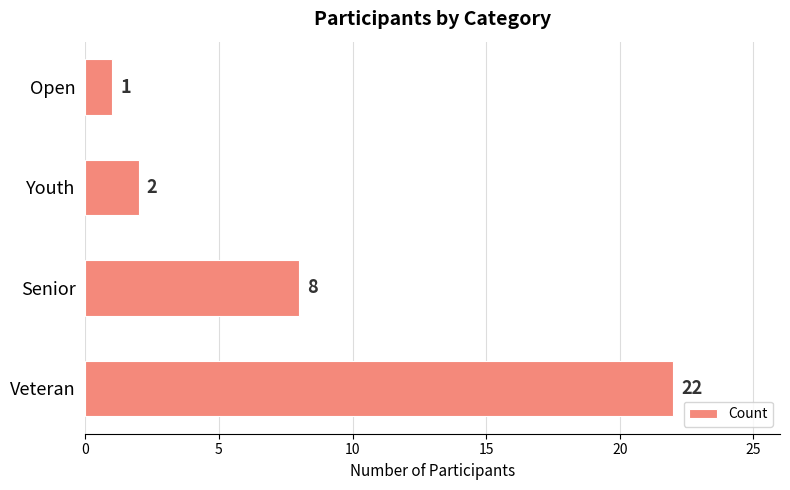

Reading bottom to top, extract all data points from this chart.

Veteran=22	Senior=8	Youth=2	Open=1